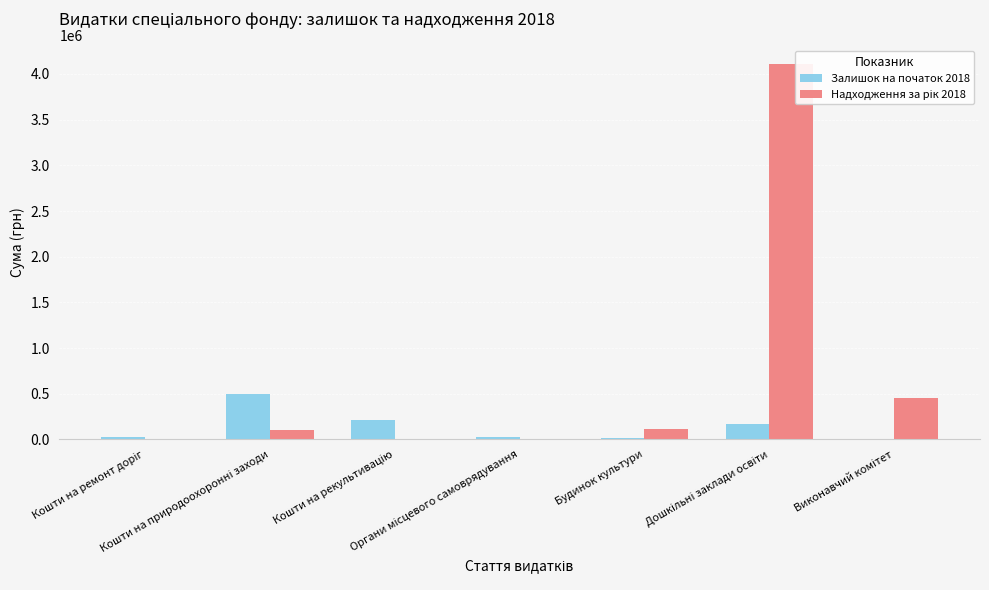

What is the sum of all Залишок на початок 2018 values?

948808.7